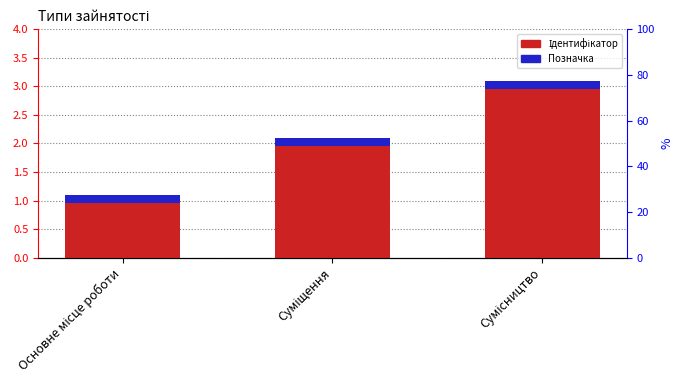

Which series has the widest spread of values?

Ідентифікатор